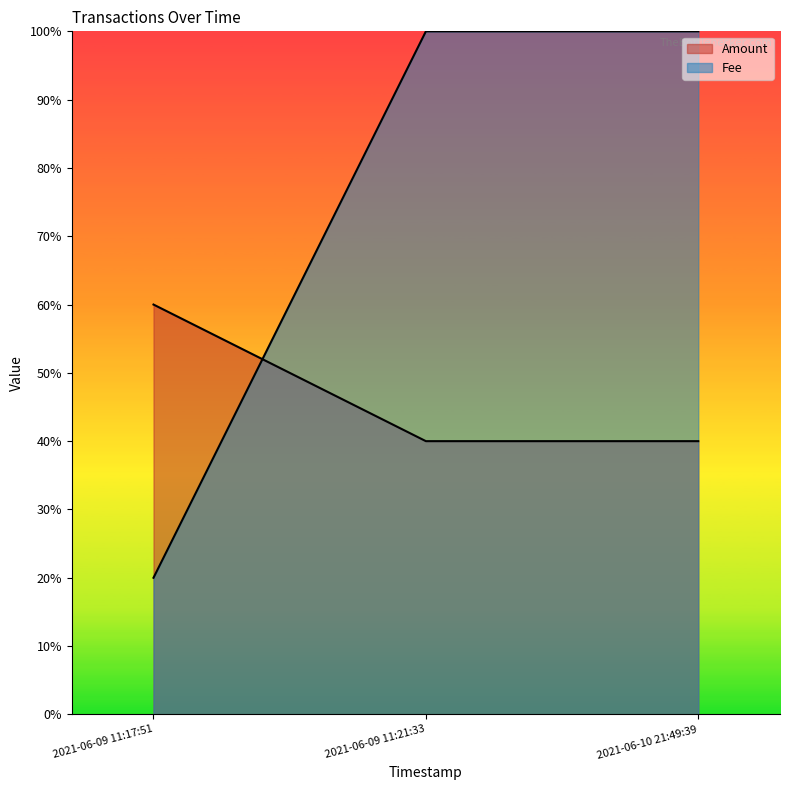

Where is Fee (line) nearest to the value 0?

2021-06-09 11:17:51